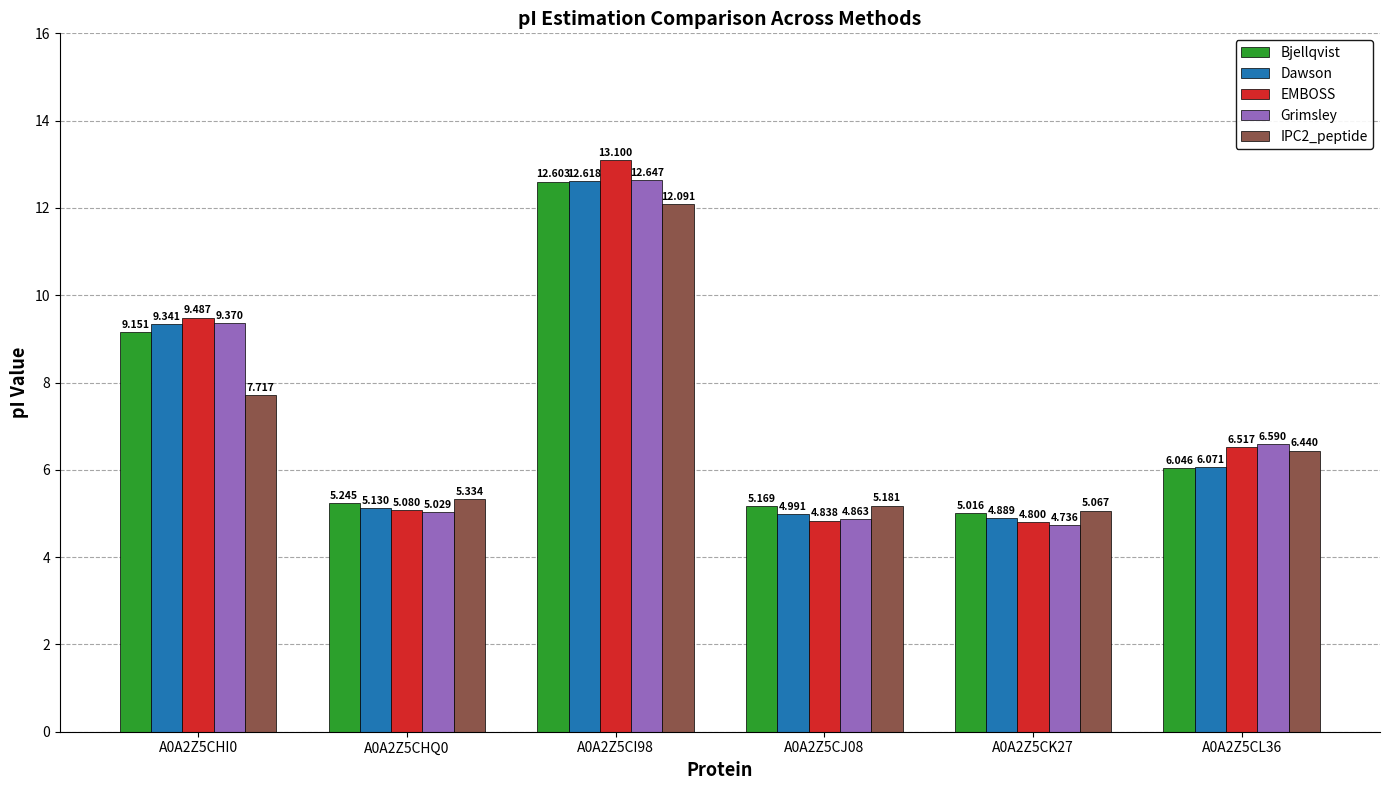

Which series has the largest total across all categories?

EMBOSS